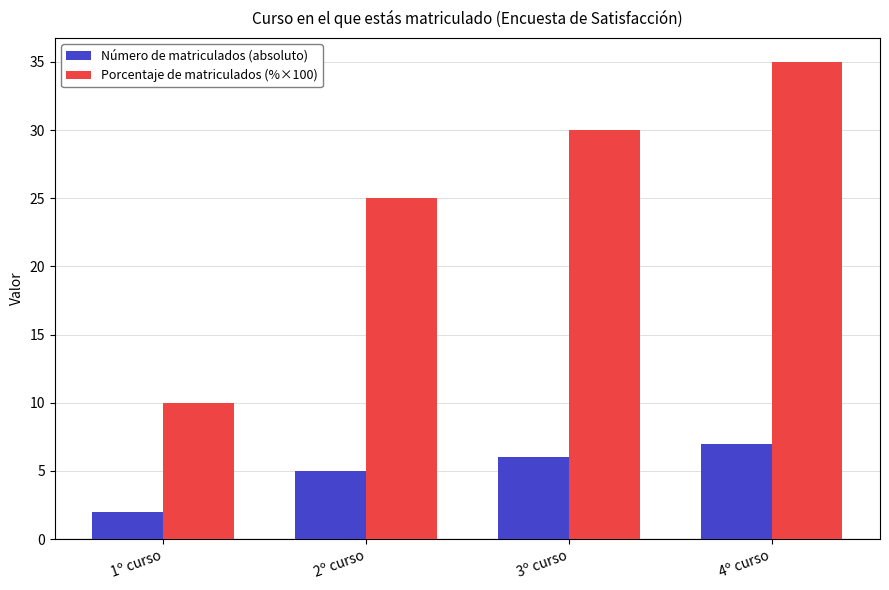

What is the difference between the Número de matriculados (absoluto) values at 4º curso and 1º curso?

5